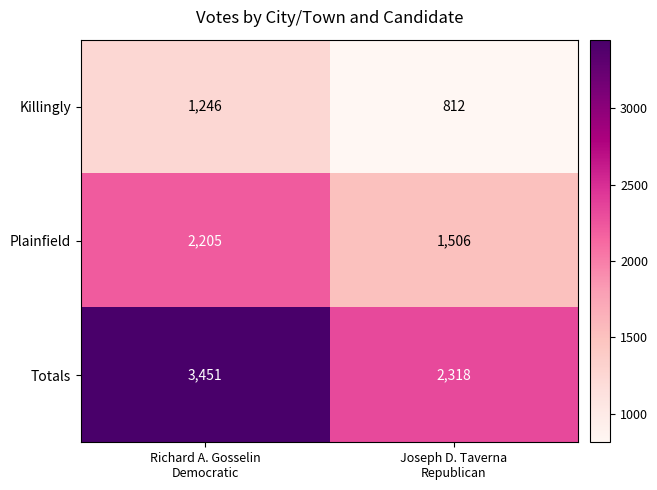

What is the spread (max minus min) of values at Joseph D. Taverna
Republican?

1506